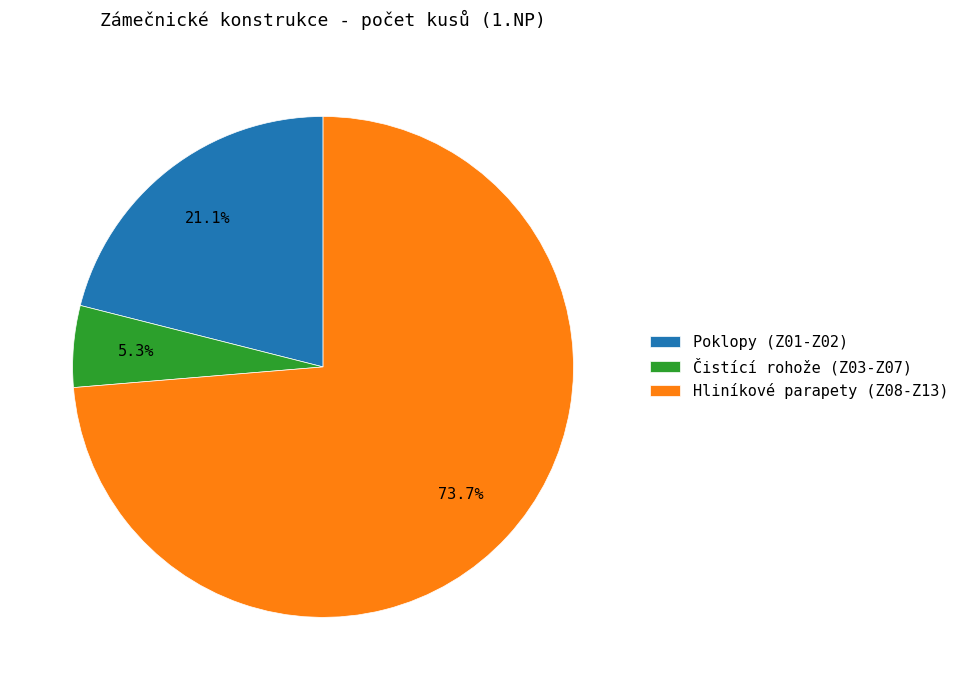

Do Čistící rohože (Z03-Z07) and Hliníkové parapety (Z08-Z13) together represent more than half of the pie?

Yes